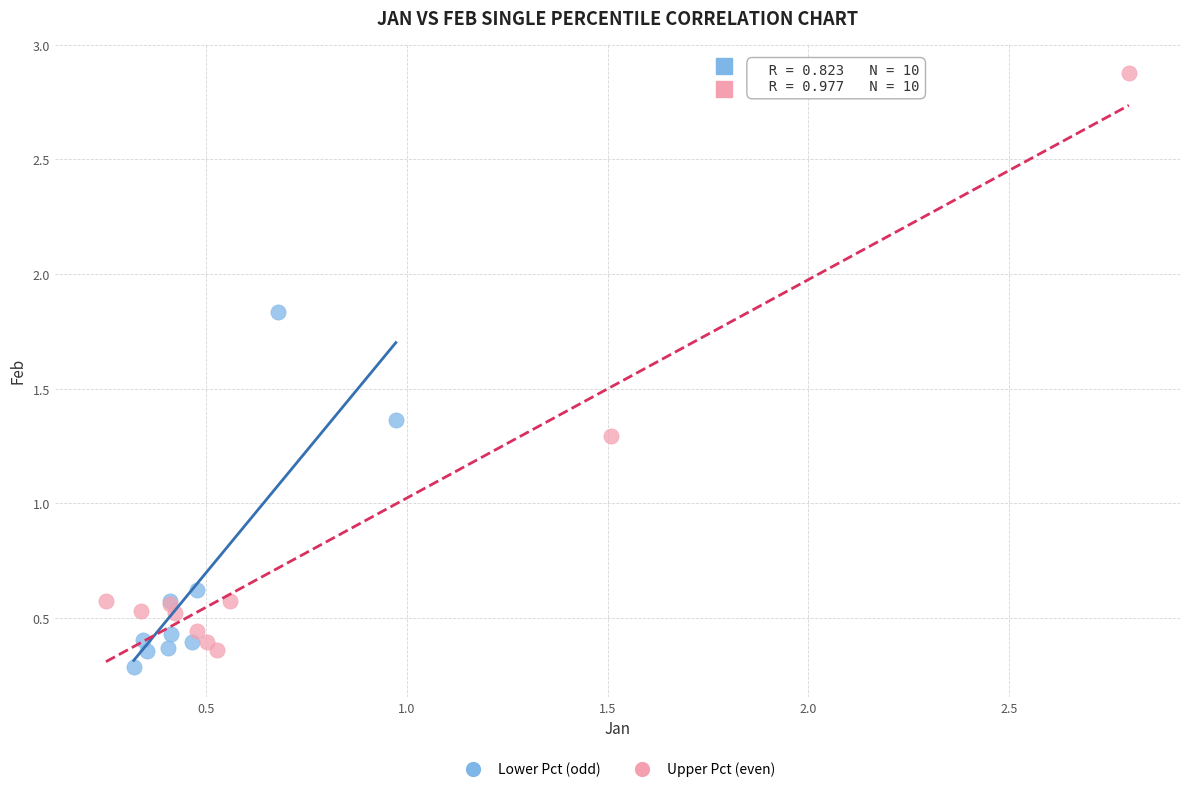

Which series has the largest Y range (max minus min)?

Upper Pct (even)